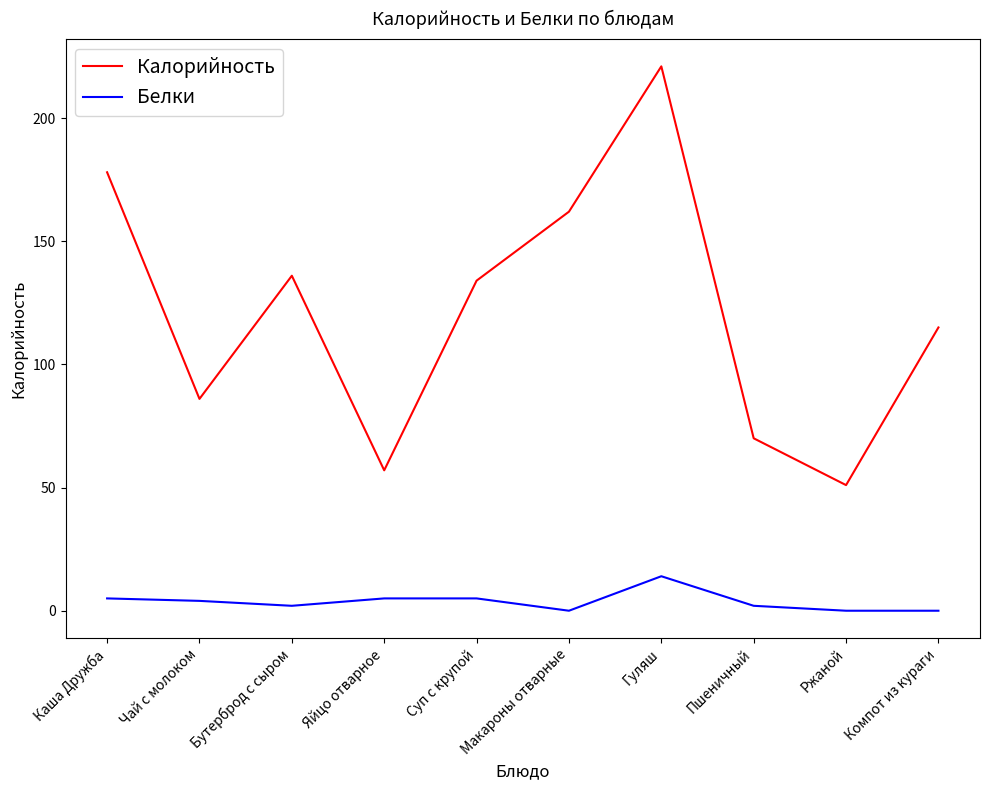

What is the difference between the maximum and minimum values in the Белки series?

14